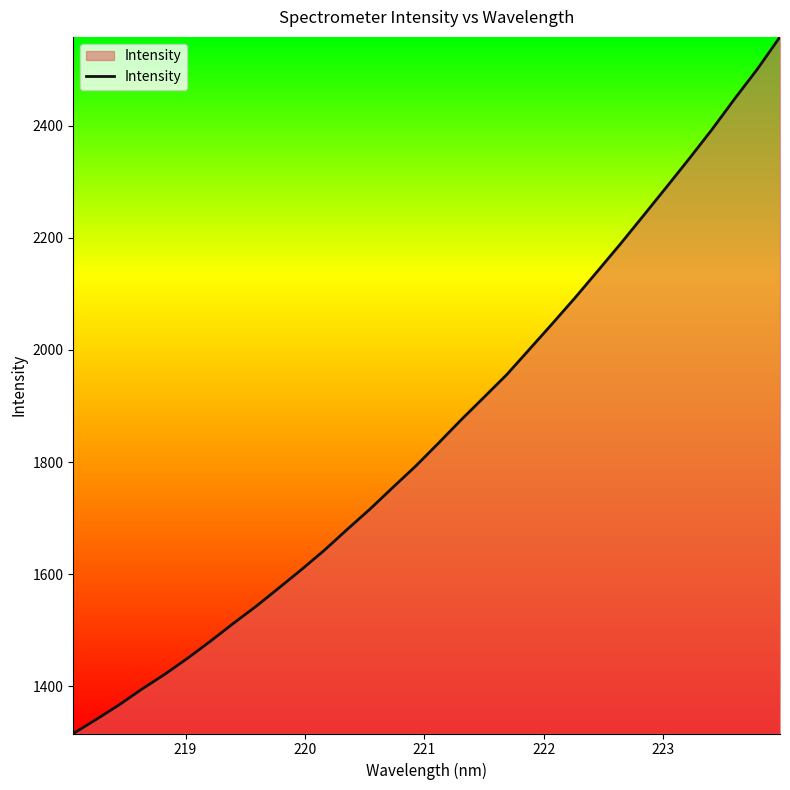

What is the maximum value shown in the chart?

2558.6